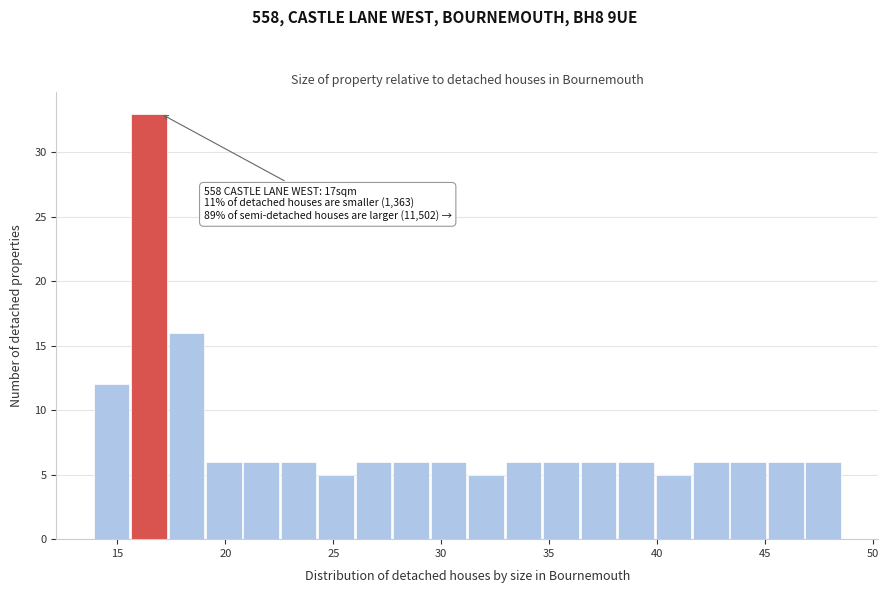

Read against the x-axis, roughly where is the centre of the tallest bar?

16.5